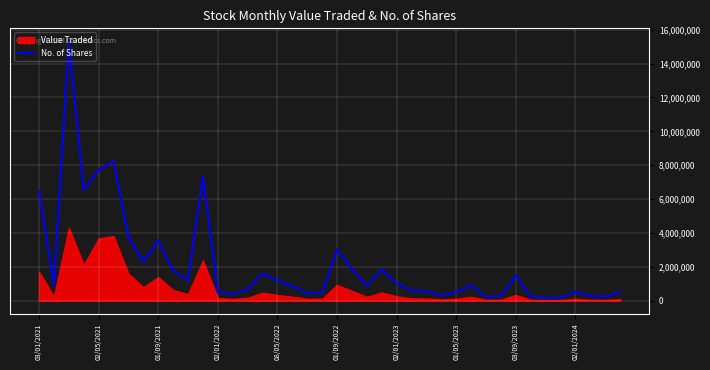

What is the maximum value for No. of Shares?

15317587